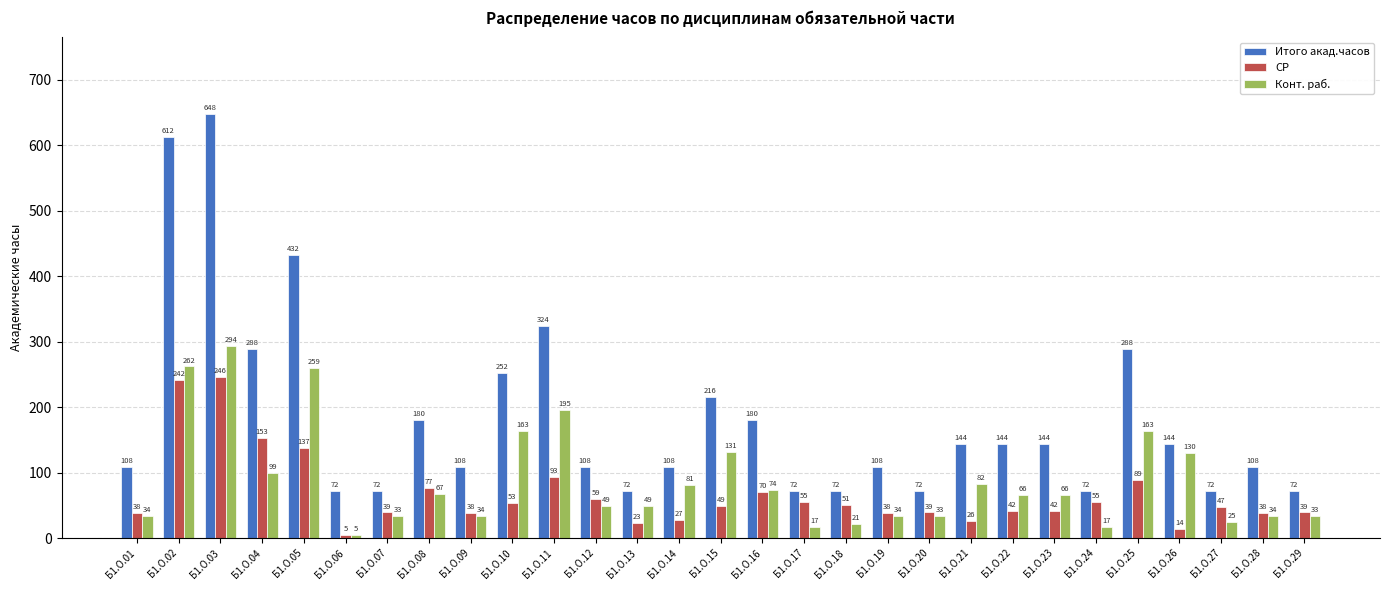

At which label does СР reach its minimum?

Б1.О.06